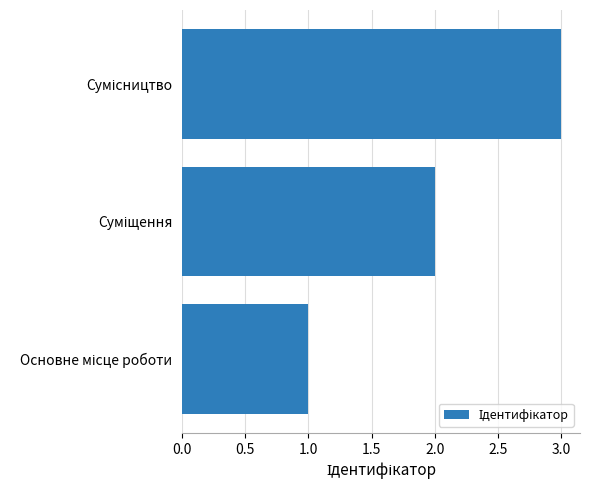

What is the greatest value displayed?

3